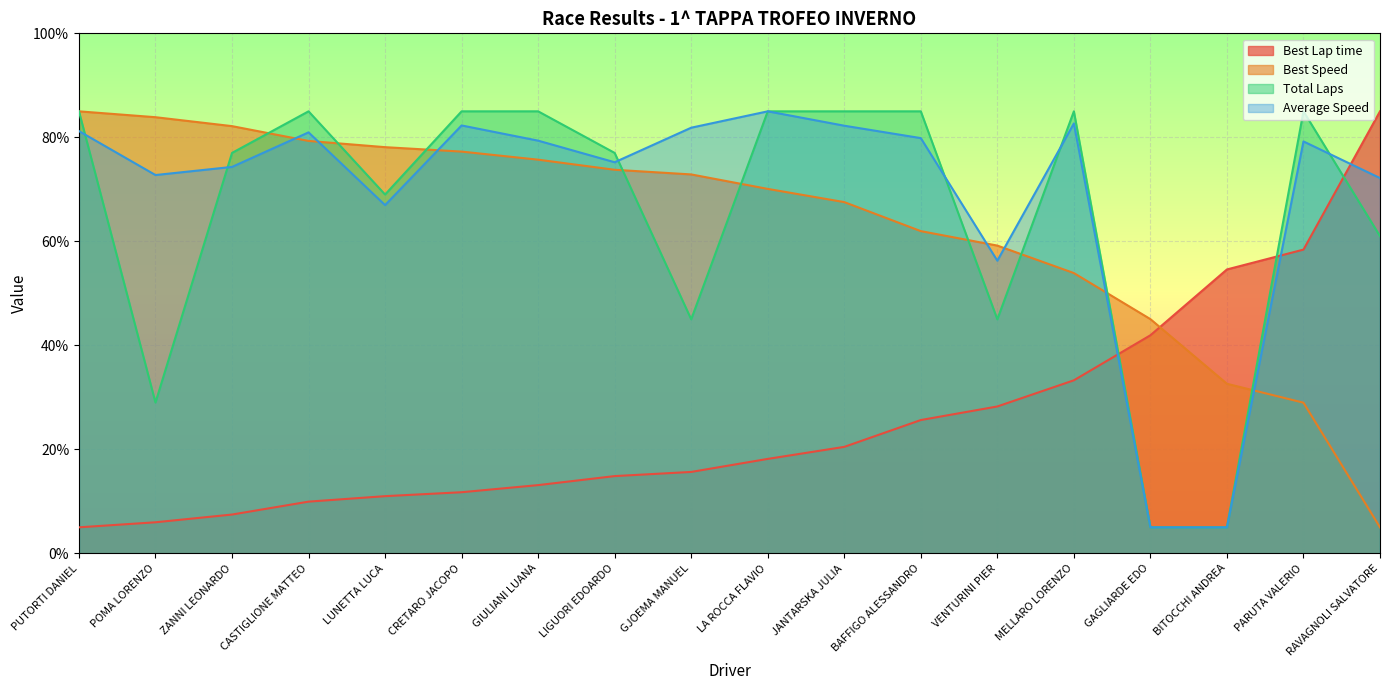

How many values in the Total Laps series are below 85?

9